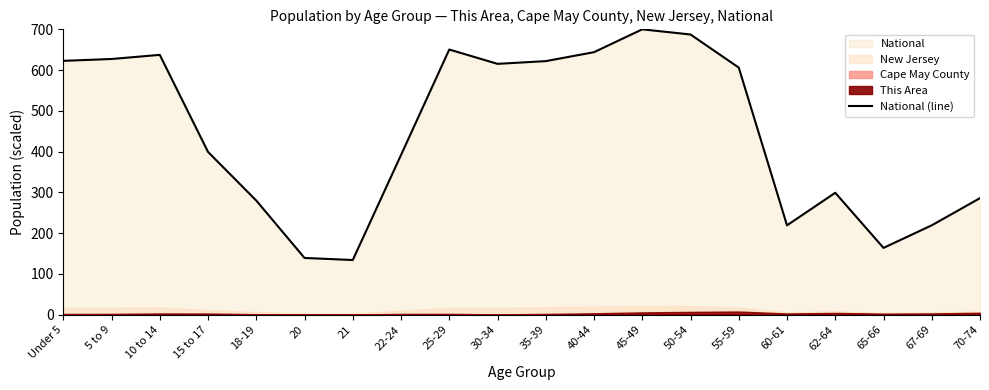

How many values are below 606?

10